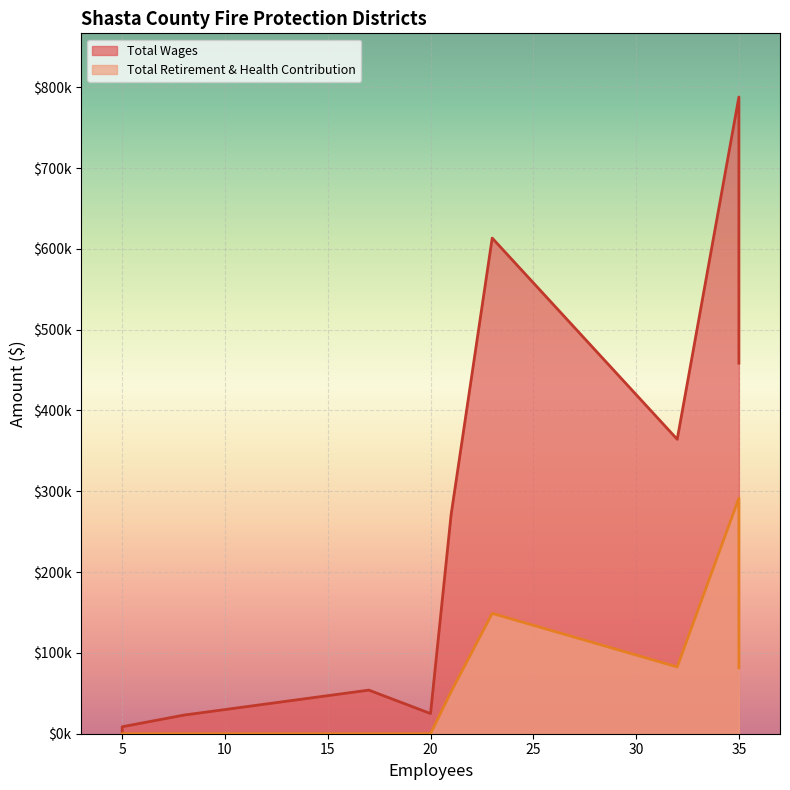

Which series has the largest range (max minus min)?

Total Wages